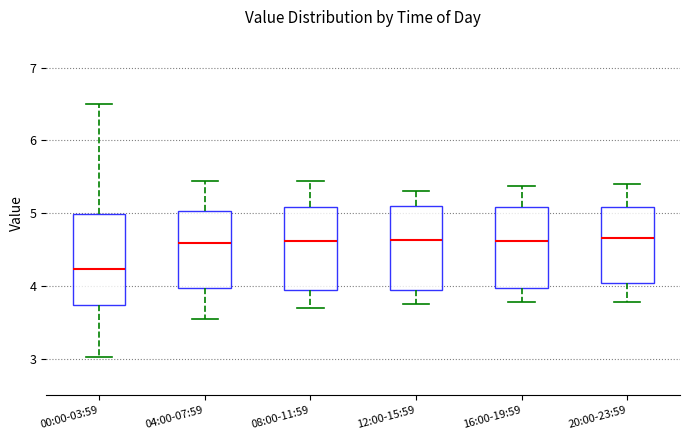

Reading left to right, transcribe this box plot: for each box, give where its median line is, the range the box spans, and where its two whiskers end, as read against the y-axis. The values are not printed on the chart, so give them approximately, as read against the axis.

00:00-03:59: median 4.2, box 3.7 to 5.0, whiskers 3.0 to 6.5
04:00-07:59: median 4.6, box 4.0 to 5.0, whiskers 3.6 to 5.5
08:00-11:59: median 4.6, box 4.0 to 5.1, whiskers 3.7 to 5.5
12:00-15:59: median 4.6, box 4.0 to 5.1, whiskers 3.8 to 5.3
16:00-19:59: median 4.6, box 4.0 to 5.1, whiskers 3.8 to 5.4
20:00-23:59: median 4.7, box 4.0 to 5.1, whiskers 3.8 to 5.4